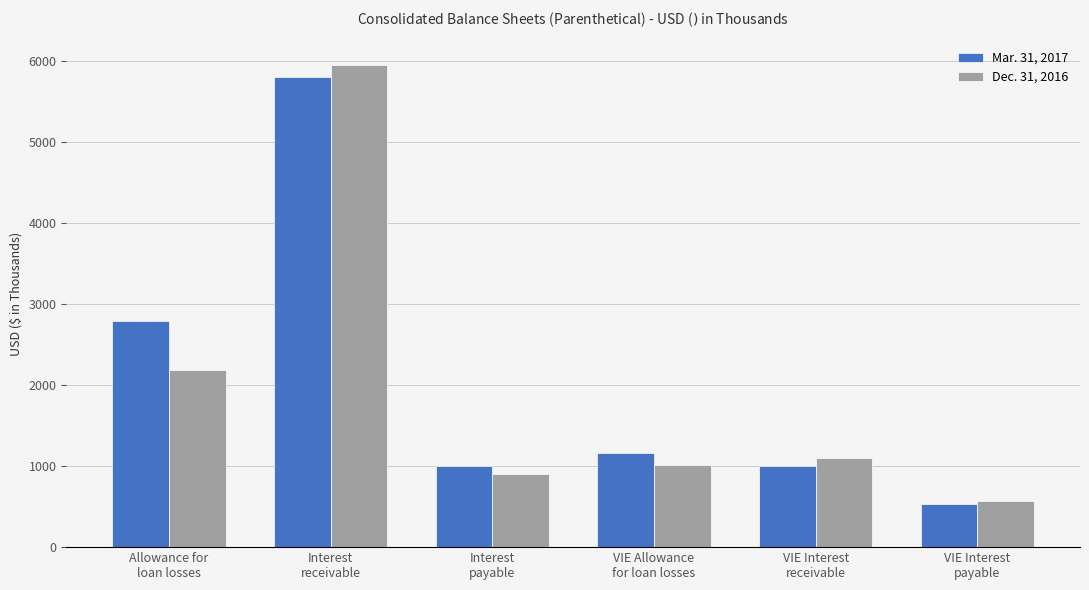

What is the label of the 3rd bar from the left?

Interest
payable